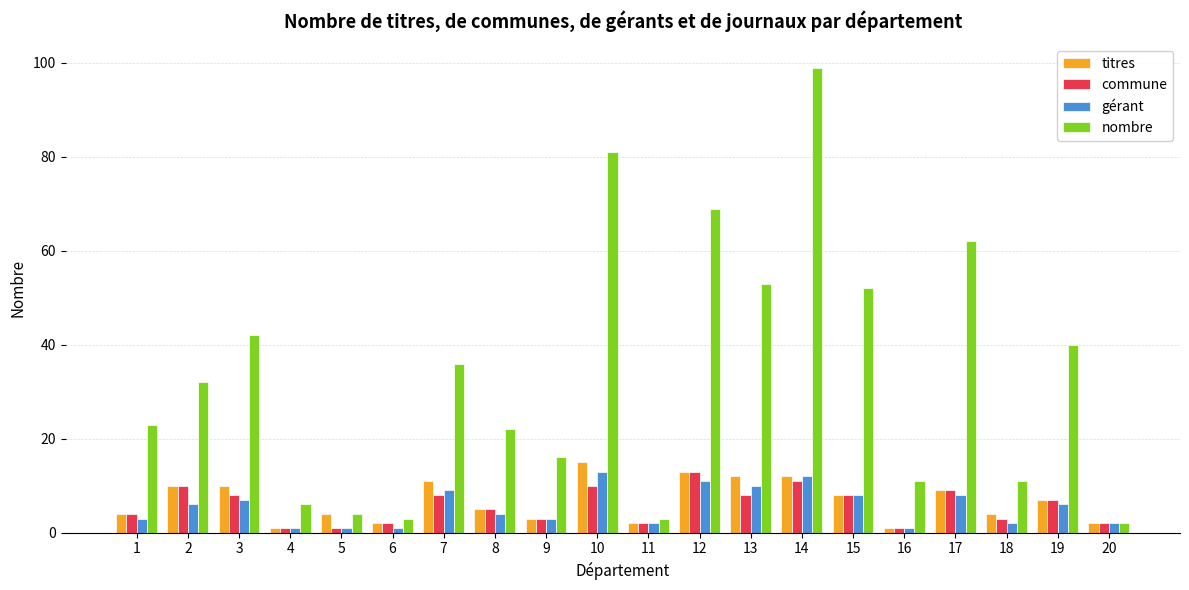

What is the minimum value for nombre?

2